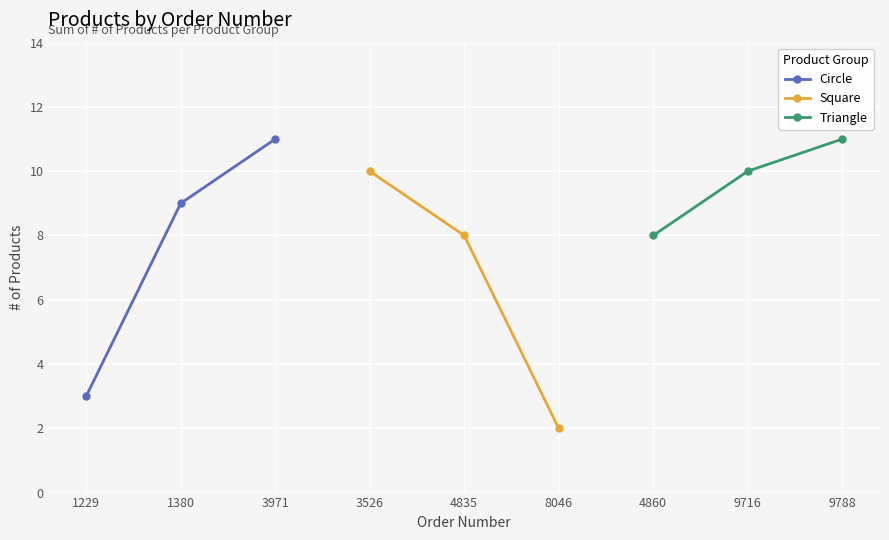

Reading left to right, transcribe all the data shown in this chart.

Circle: 3	9	11
Square: 10	8	2
Triangle: 8	10	11